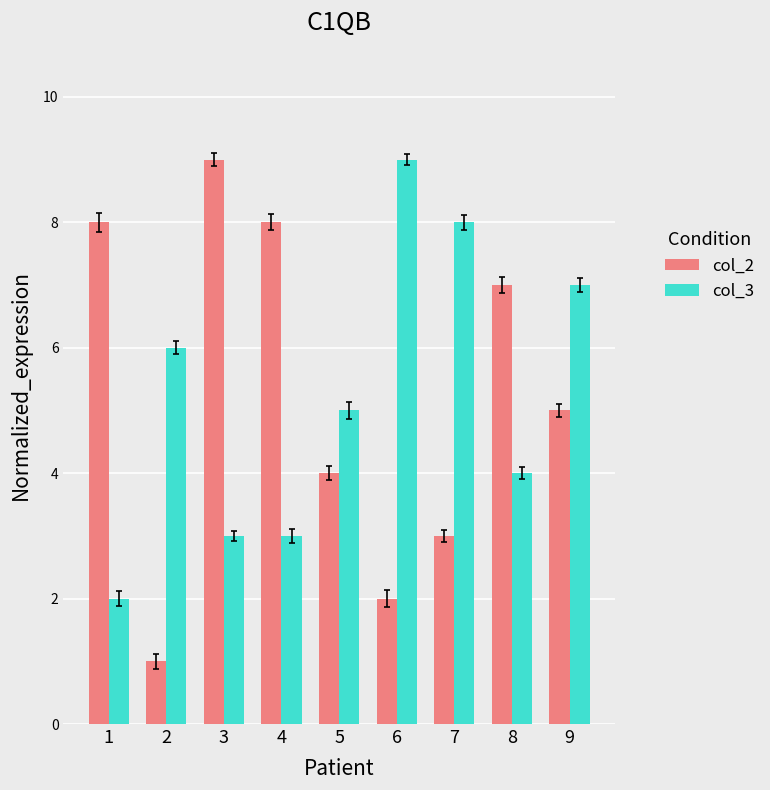

What is the difference between the highest and lowest values at 3?

6